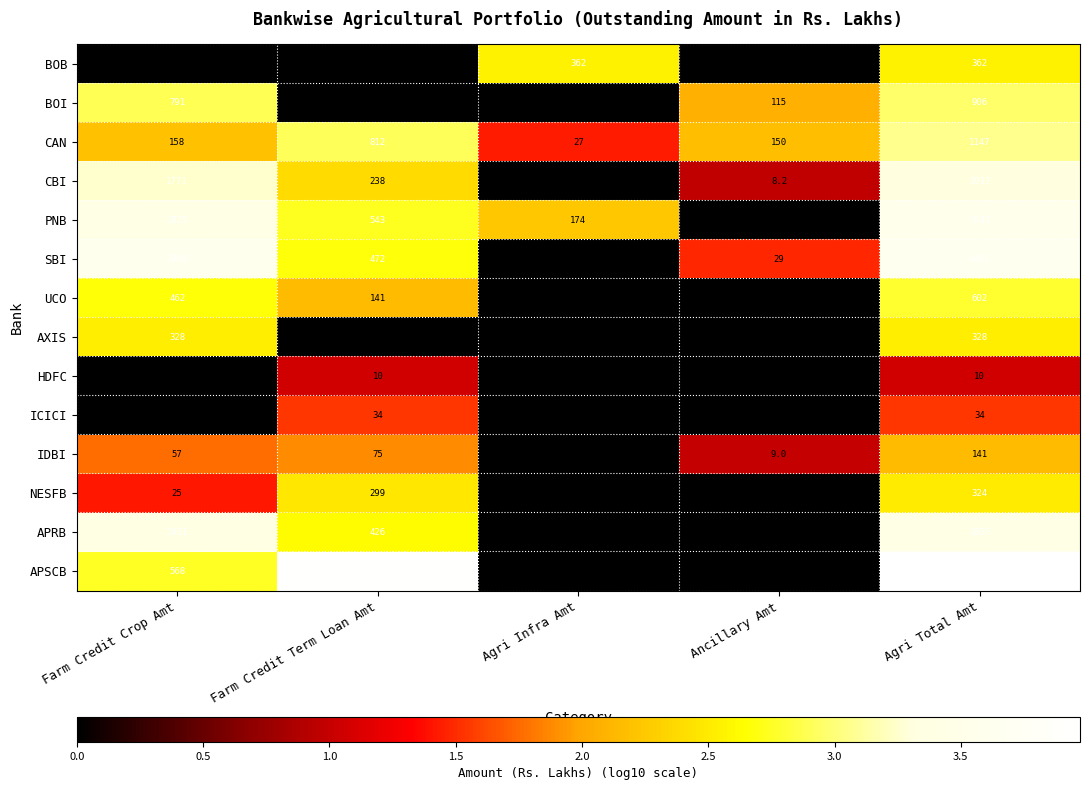

Count the number of categories in the chart.

5